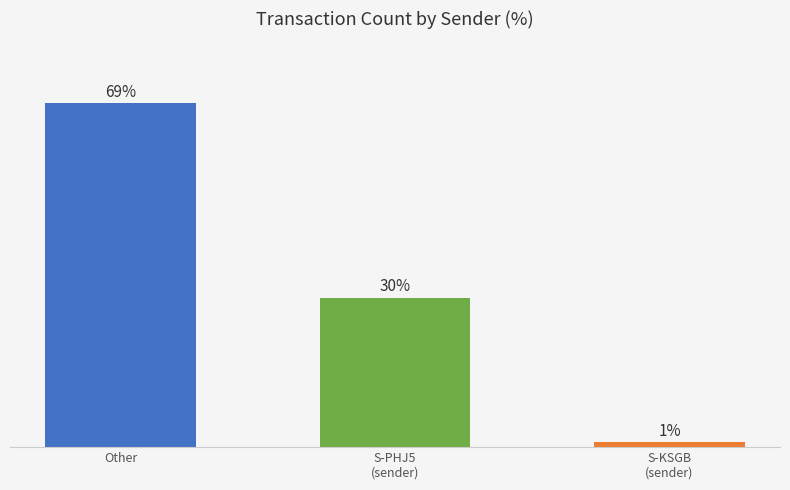

List the labels in order of value, smallest first.

S-KSGB
(sender), S-PHJ5
(sender), Other